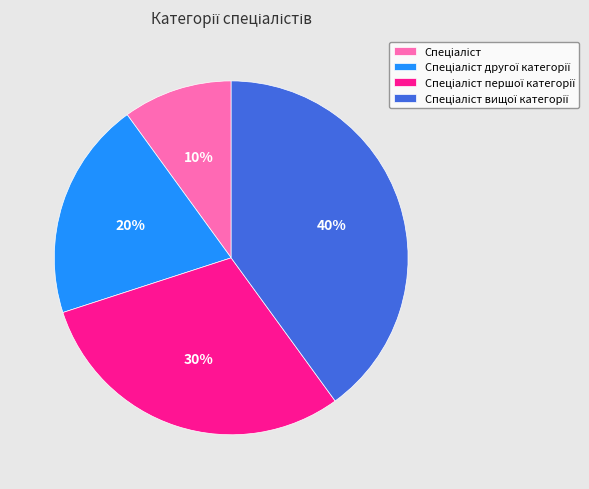

To the nearest percent, what is the average slice percentage?

25%